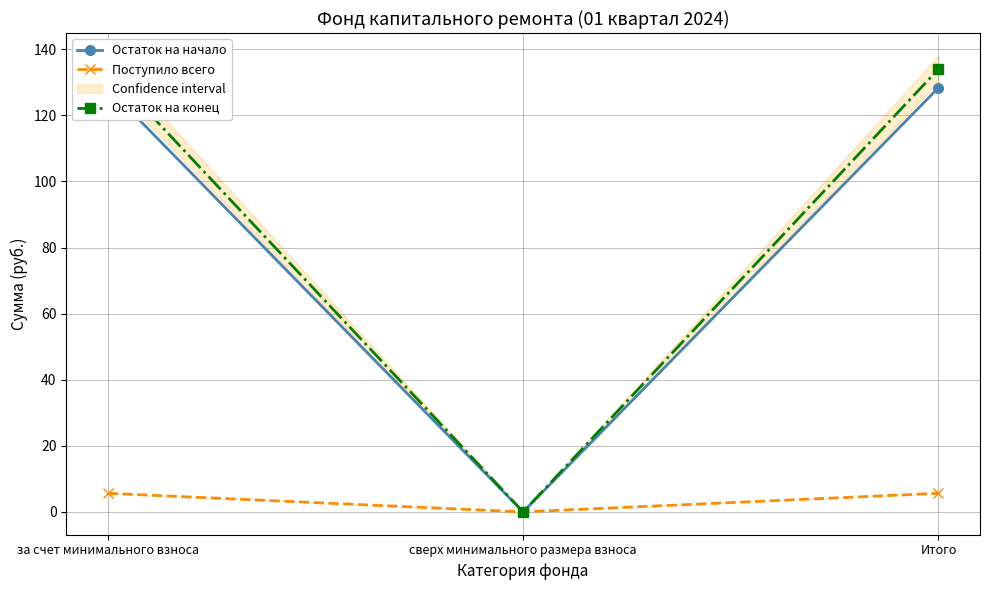

What position from the right is сверх минимального размера взноса?

2